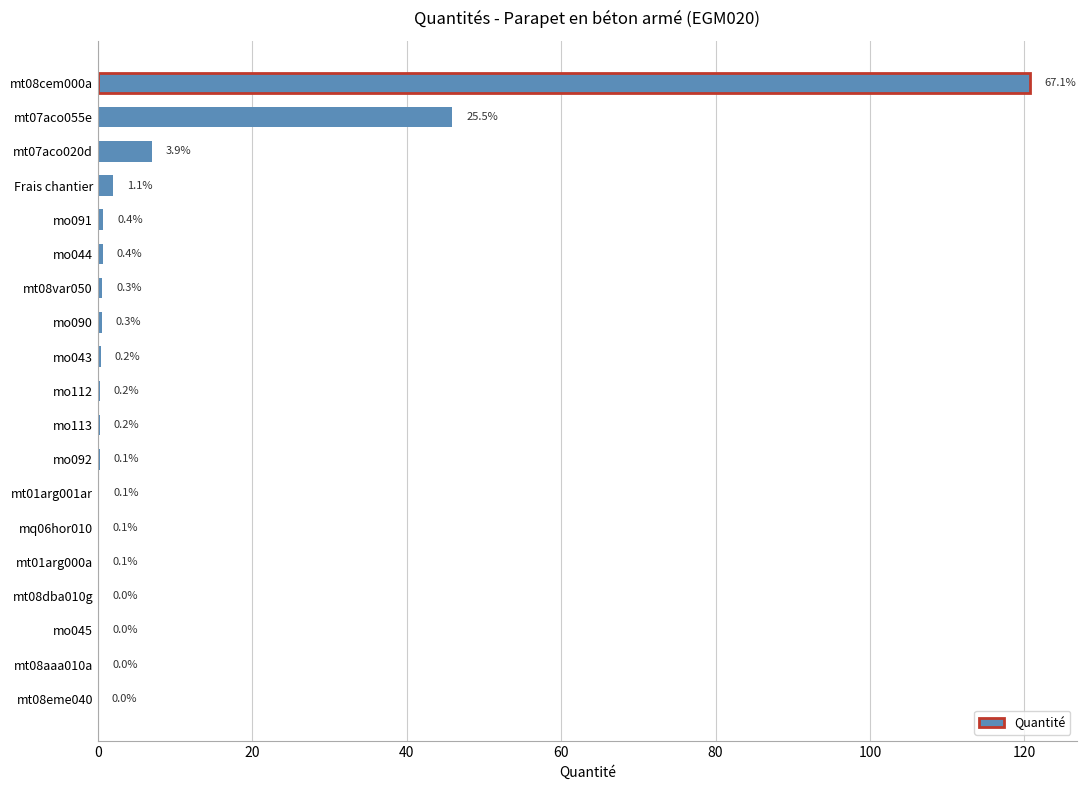

True or false: the data shows 0.1 at mt08dba010g.

True